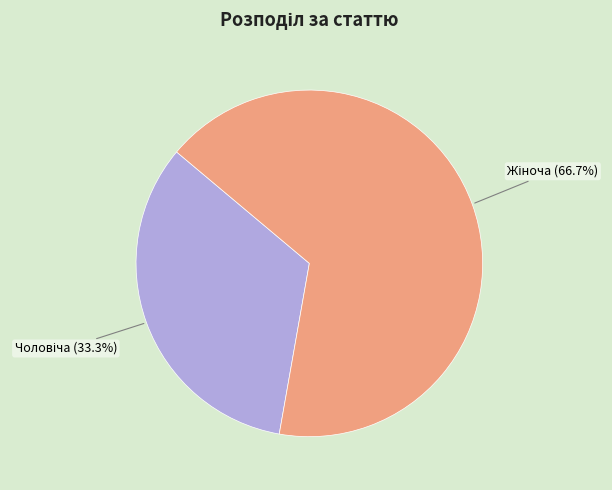

How many slices are in this pie chart?

2